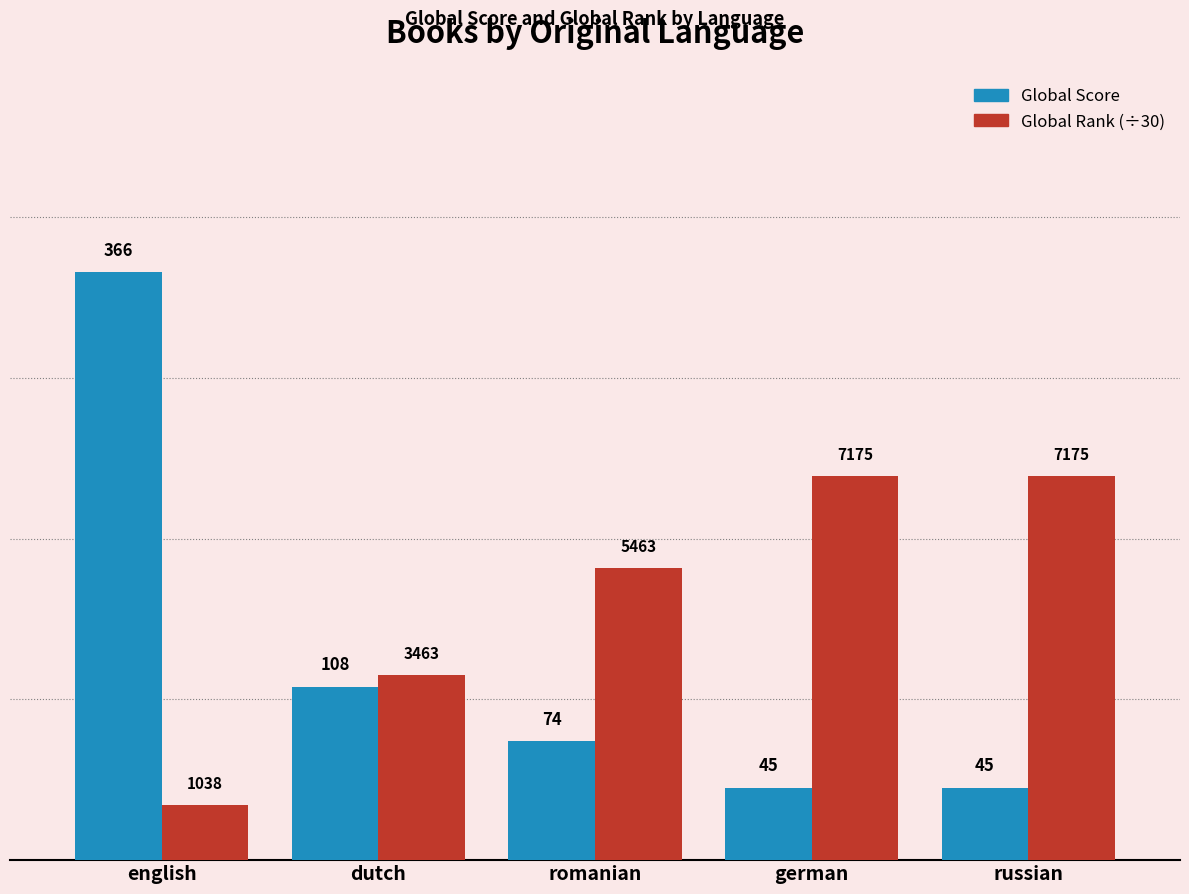

What is the average value of the Global Score series?

127.6